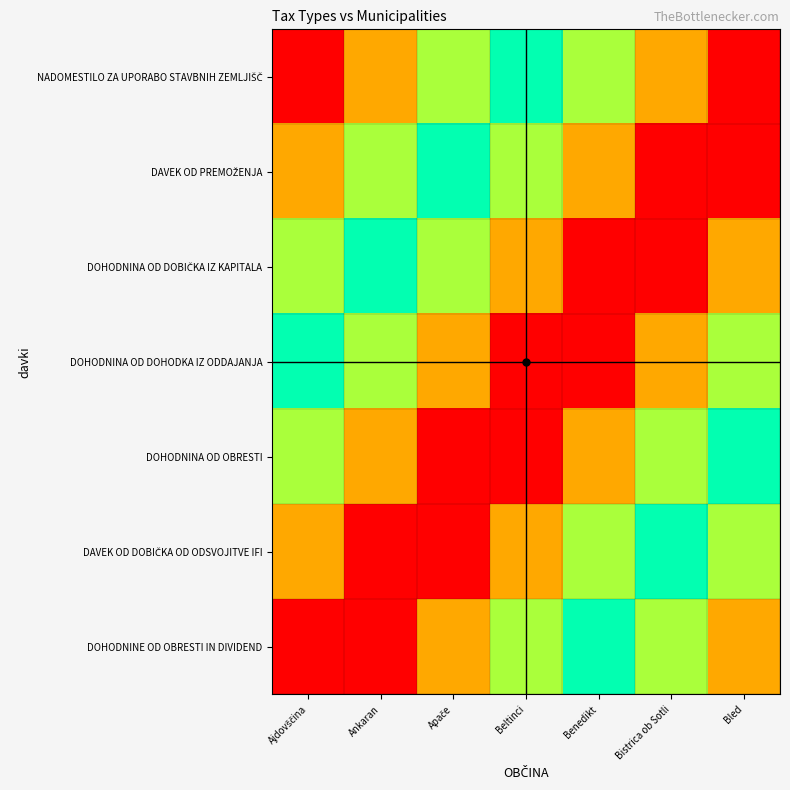

At Ankaran, list the series in order from smallest to largest.

DOHODNINE OD OBRESTI IN DIVIDEND, NADOMESTILO ZA UPORABO STAVBNIH ZEMLJIŠČ, DAVEK OD PREMOŽENJA, DOHODNINA OD DOBIČKA IZ KAPITALA, DOHODNINA OD DOHODKA IZ ODDAJANJA, DOHODNINA OD OBRESTI, DAVEK OD DOBIČKA OD ODSVOJITVE IFI